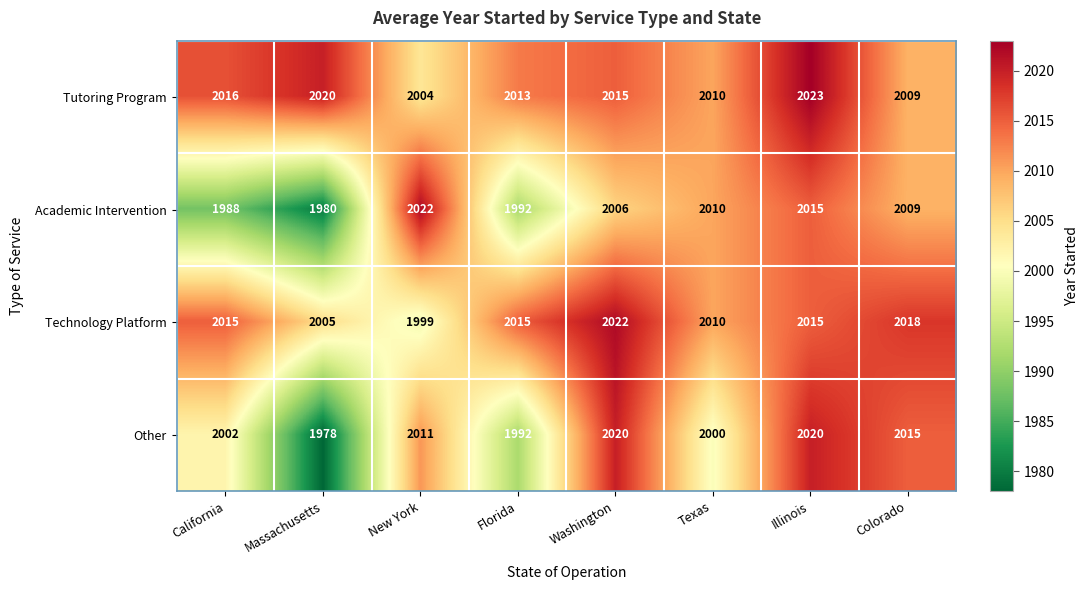

At which label is Technology Platform closest to 2010?

Texas